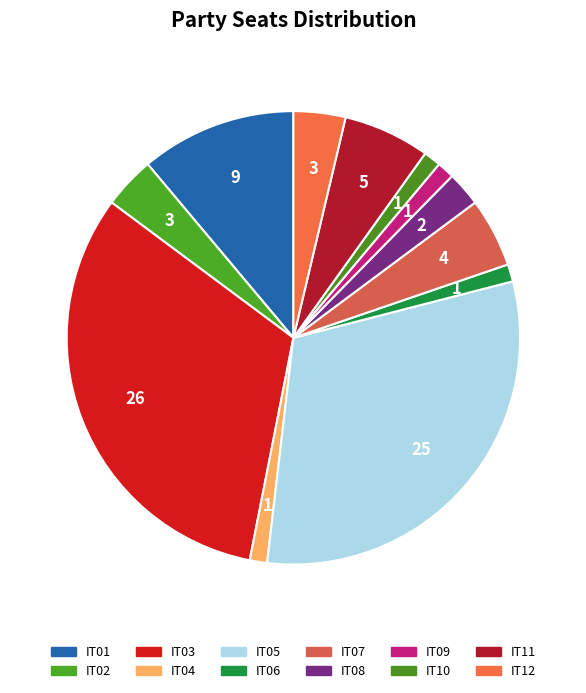

How many slices are in this pie chart?

12